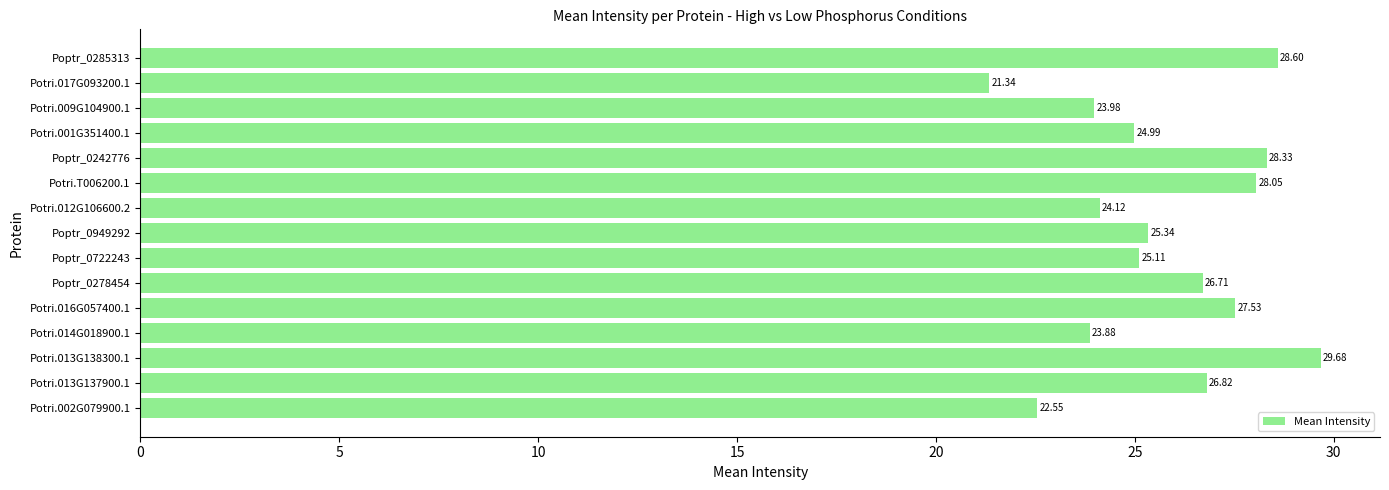

List the labels in order of value, largest first.

Potri.013G138300.1, Poptr_0285313, Poptr_0242776, Potri.T006200.1, Potri.016G057400.1, Potri.013G137900.1, Poptr_0278454, Poptr_0949292, Poptr_0722243, Potri.001G351400.1, Potri.012G106600.2, Potri.009G104900.1, Potri.014G018900.1, Potri.002G079900.1, Potri.017G093200.1